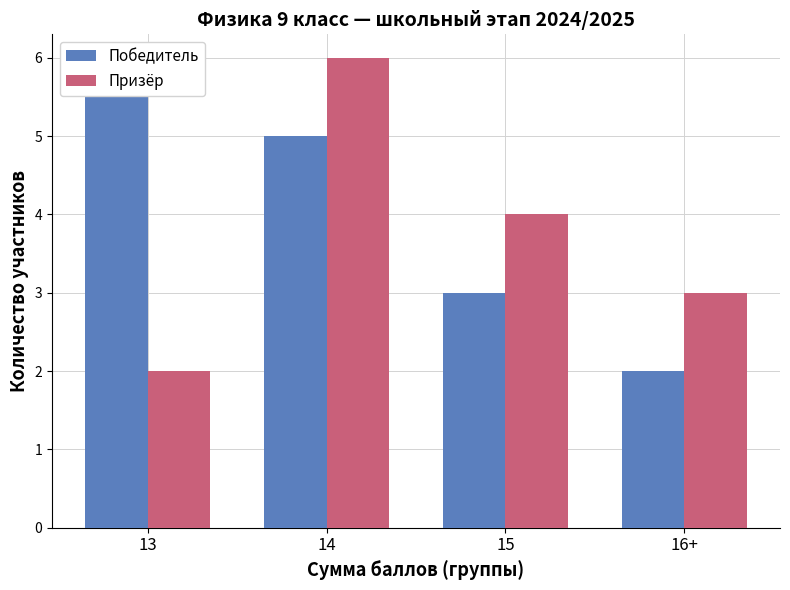

What is the maximum value shown in the chart?

6